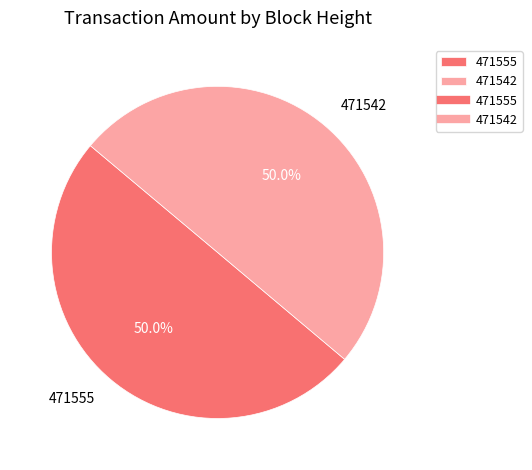

Approximately how many times larger is the value at 471542 compared to 471555?

1.0